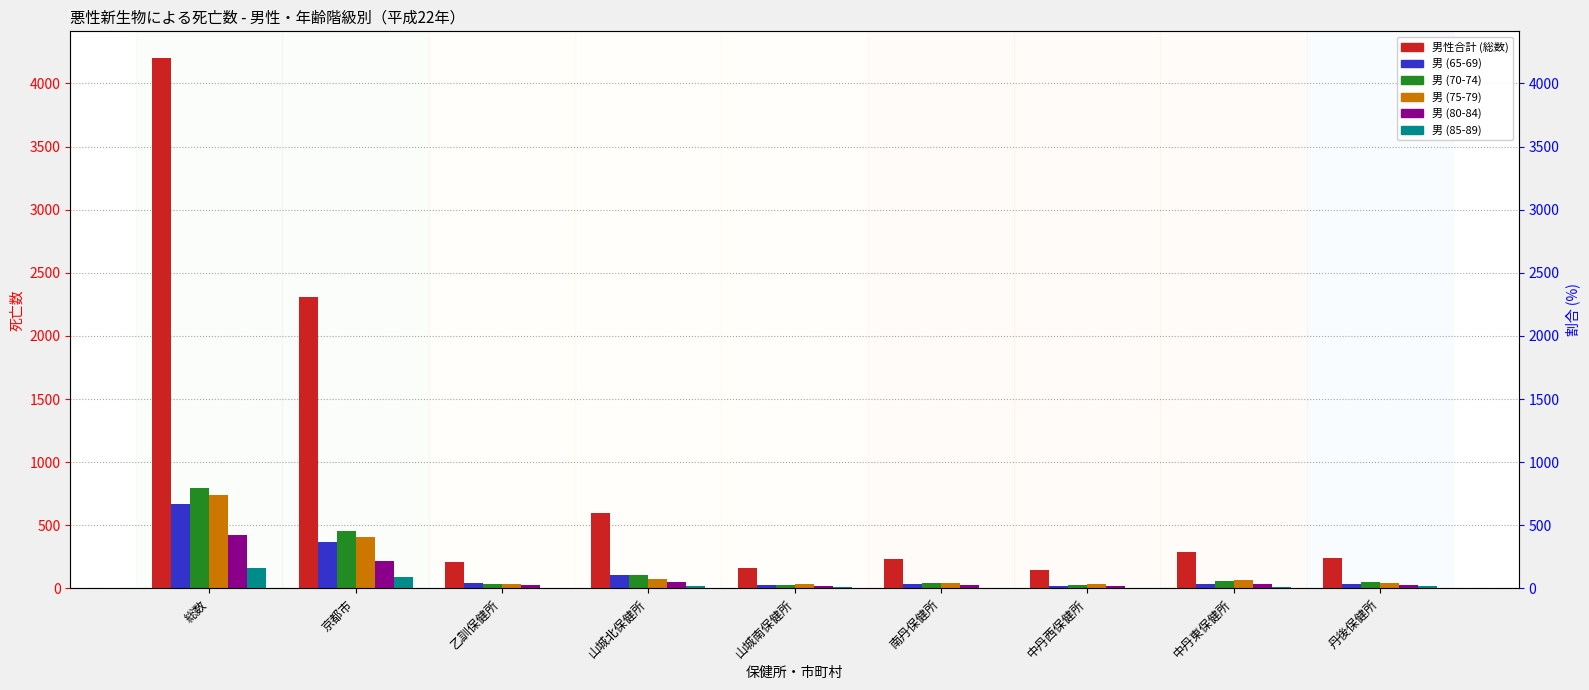

What is the approximate value of 男 (70-74) at 山城北保健所?

106